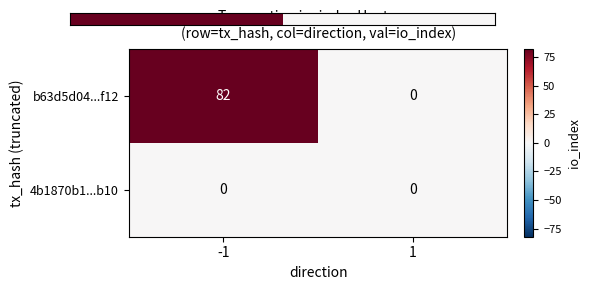

Which series changed the most between -1 and 1?

b63d5d04...f12